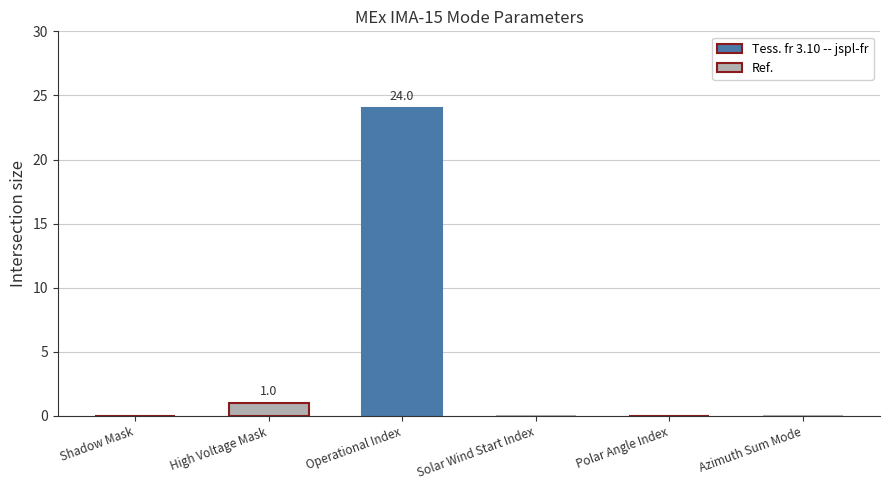

What is the sum of all values?

25